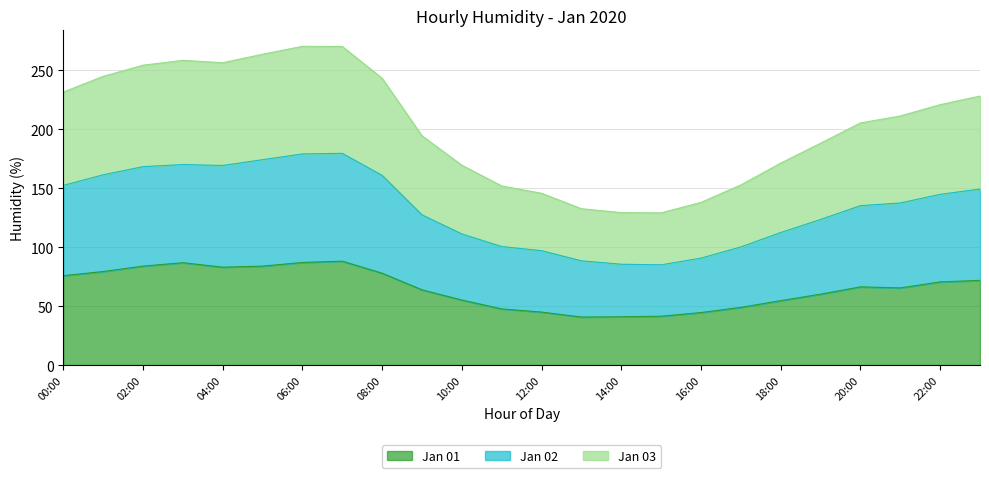

Does the chart display data point markers on the line(s)?

No